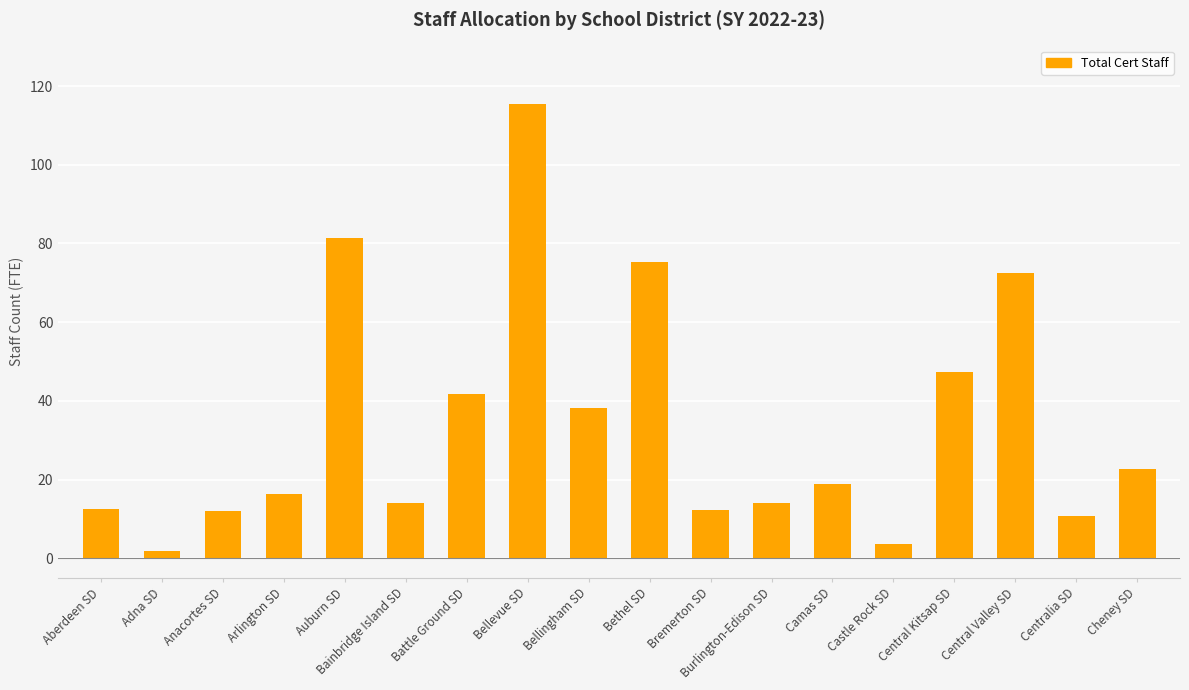

What is the label of the 2nd bar from the right?

Centralia SD